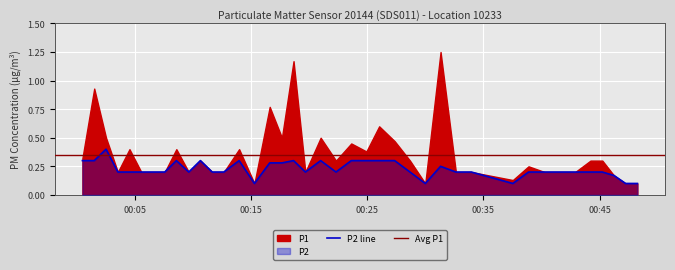

What is the change in value from 2022-12-29T00:26:02 to 2022-12-29T00:38:53?

-0.1